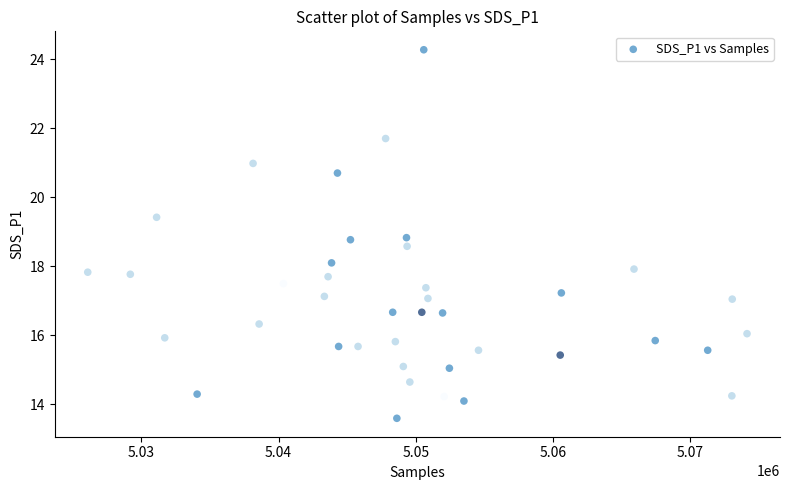

What is the range of X values (max minus min)?

48076.0